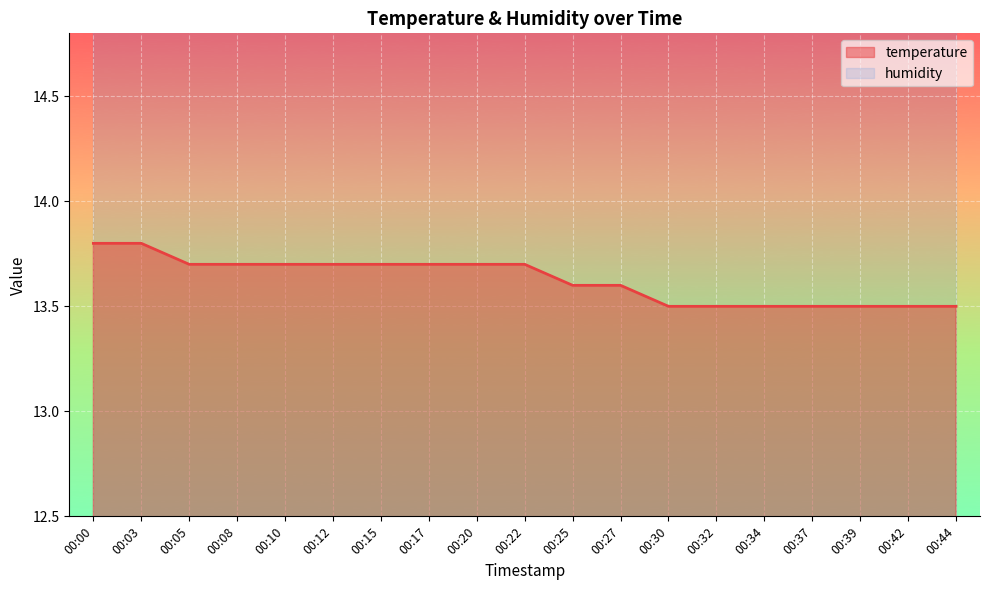

True or false: the data shows 4.9 at 00:27.

False